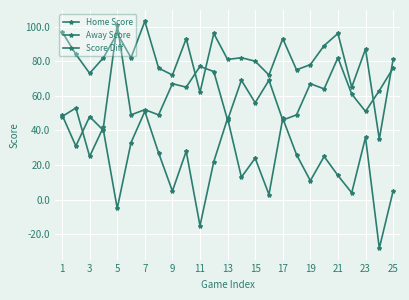

How many distinct data groups are displayed?

3